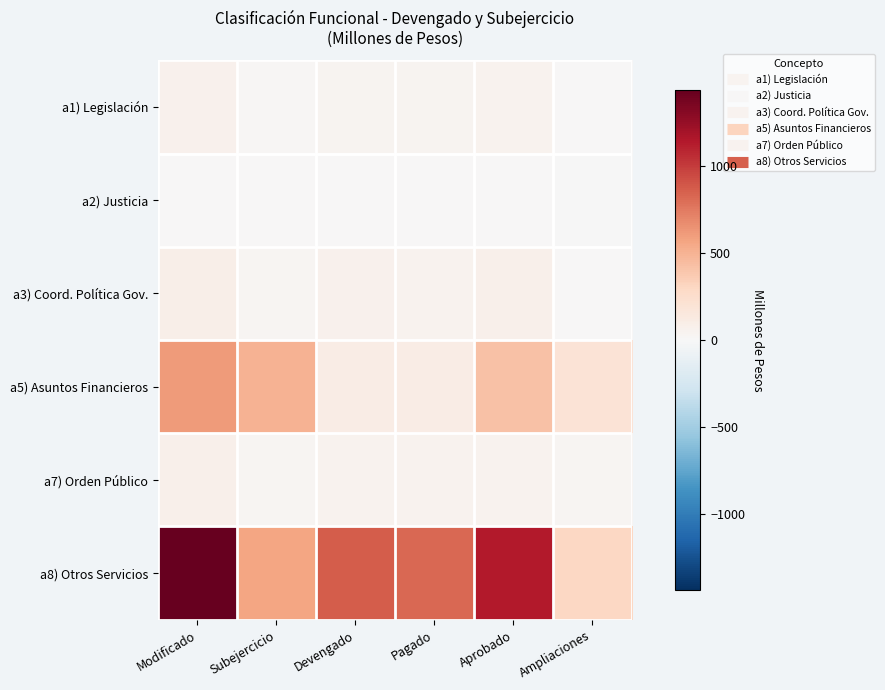

Which series has the widest spread of values?

a8) Otros Servicios